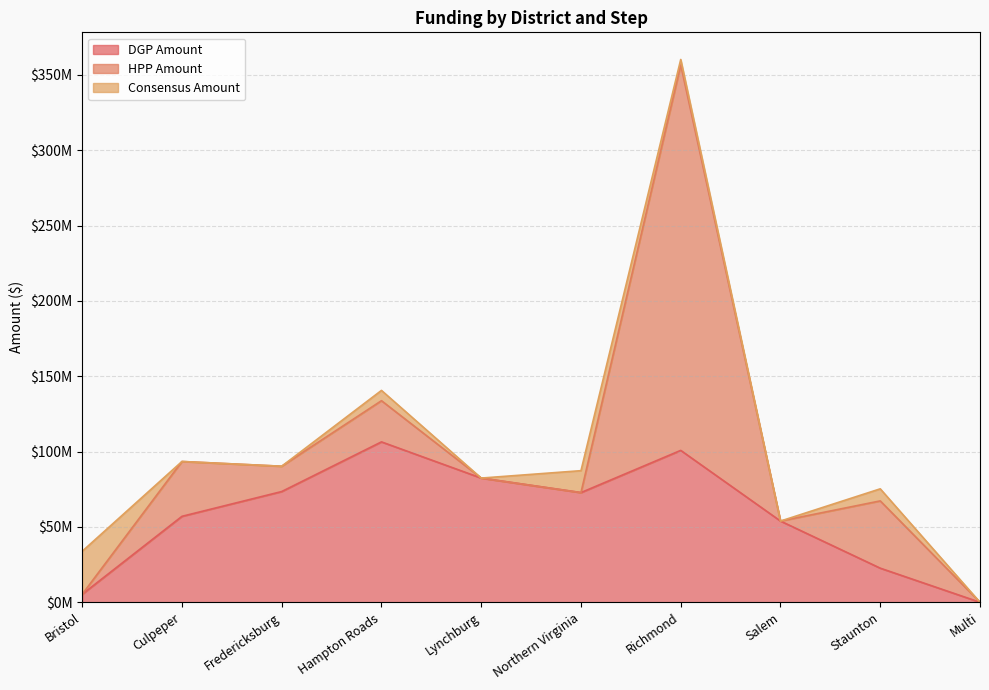

What is the difference between the maximum and minimum values in the DGP Amount series?

106465769